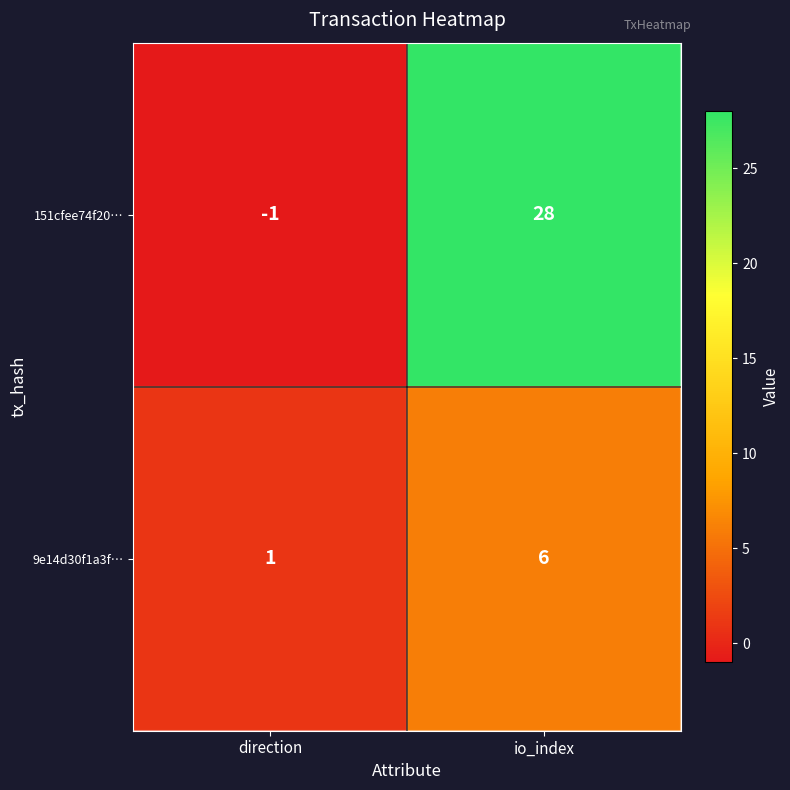

Reading left to right, list all the values displayed in this chart.

151cfee74f20…: -1	28
9e14d30f1a3f…: 1	6